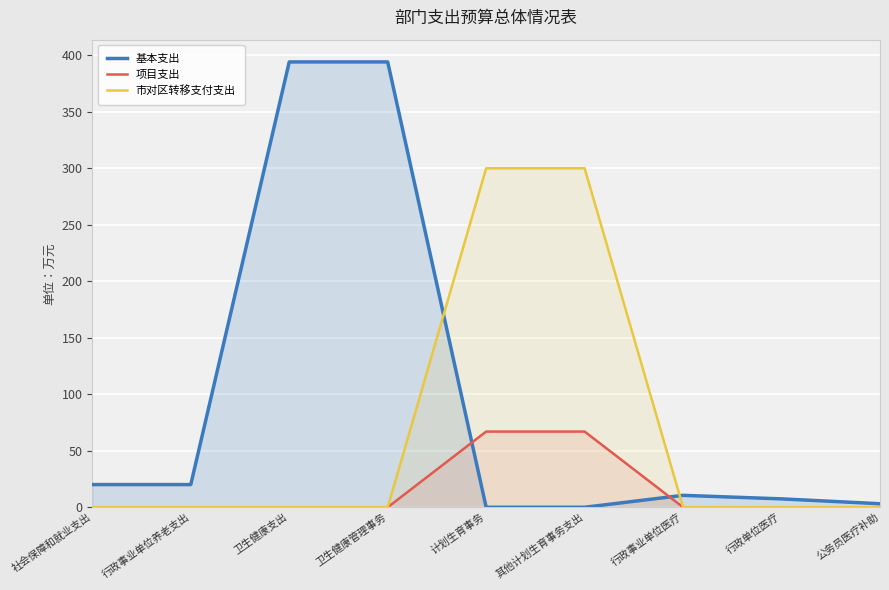

Between 公务员医疗补助 and 卫生健康支出, which is larger?

卫生健康支出